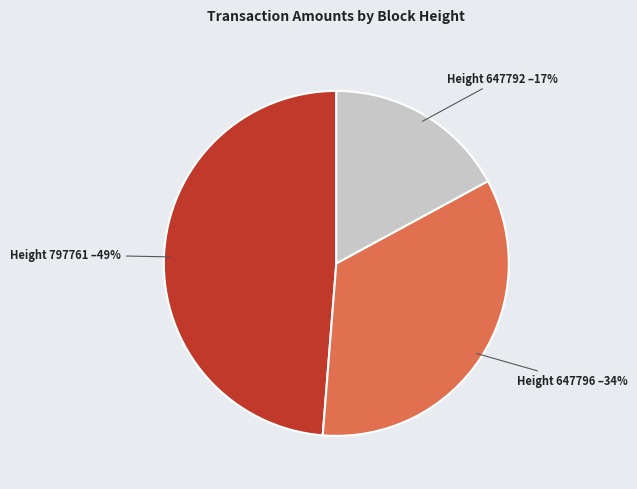

Does any single category account for the majority?

No